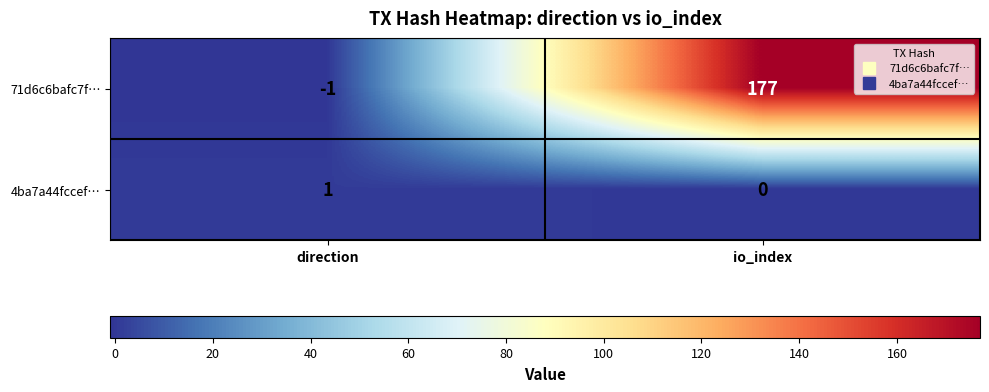

At how many categories does at least one series exceed 14?

1